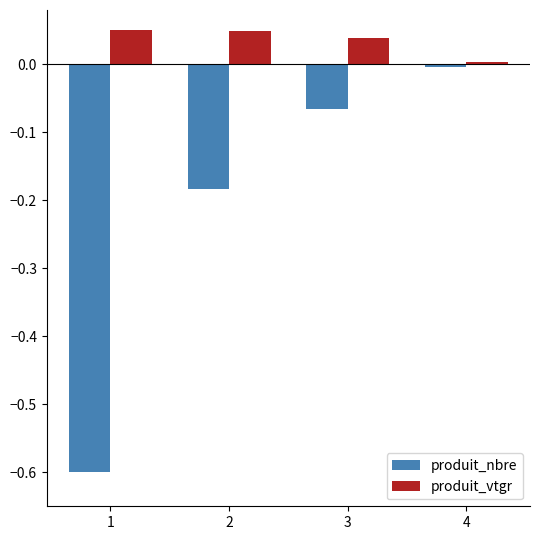

Which series has the widest spread of values?

produit_nbre